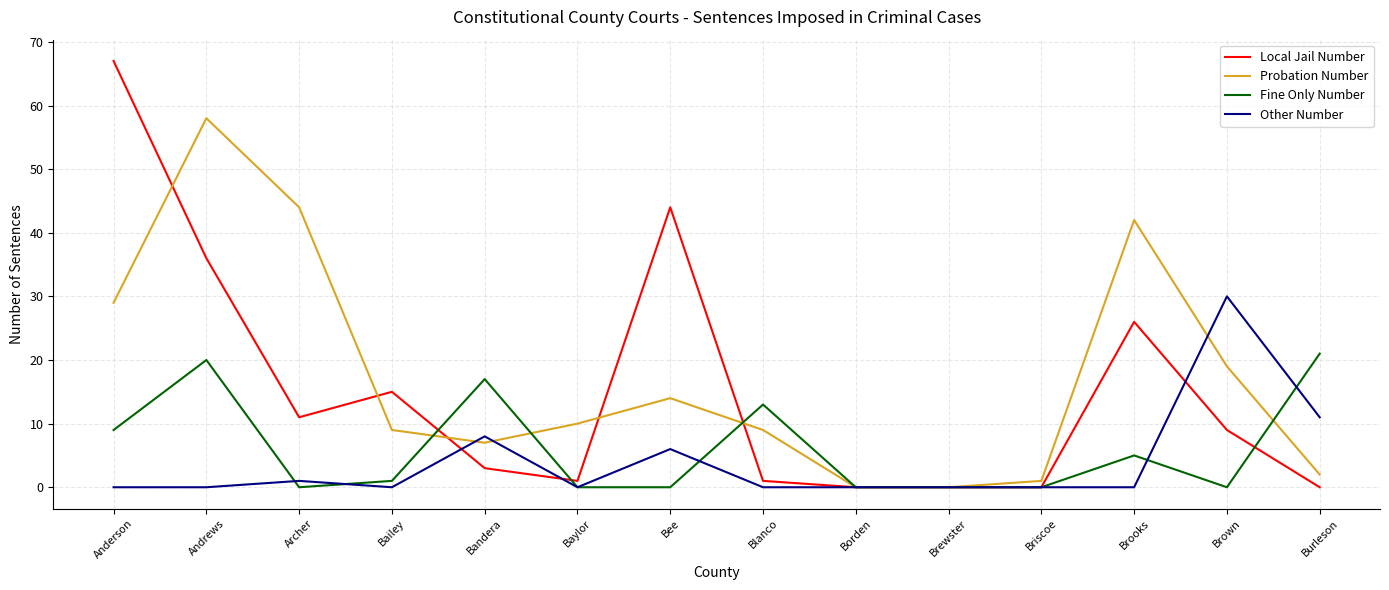

The Other Number series shows 11 at Burleson. True or false?

True